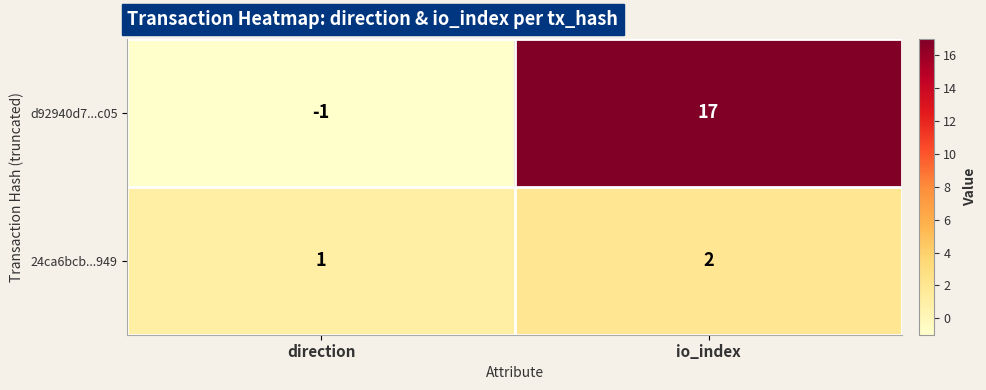

What is the total value across all series at io_index?

19